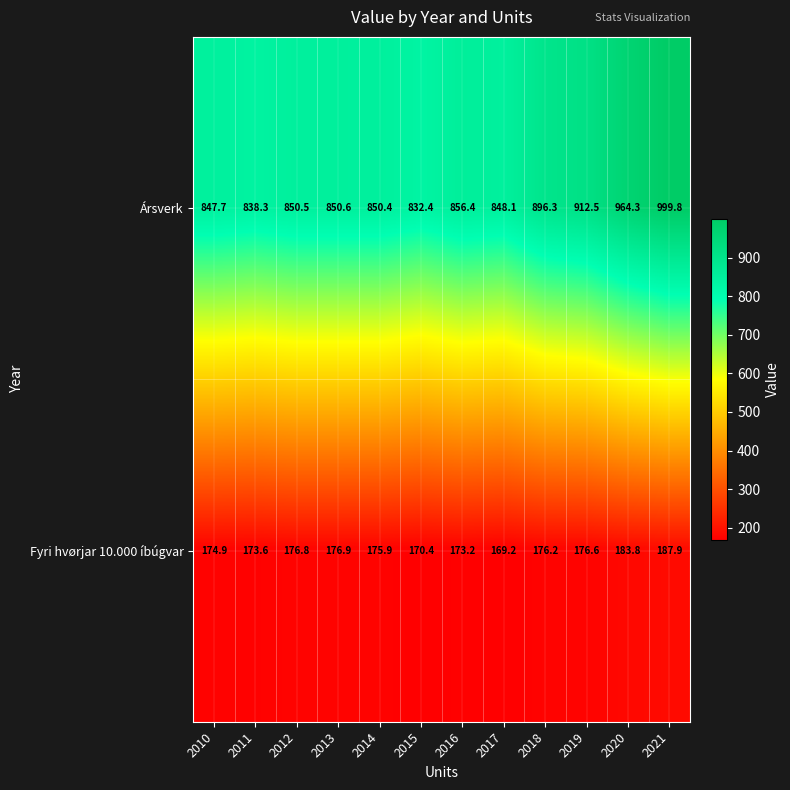

What is the approximate value of Ársverk at 2020?

964.3